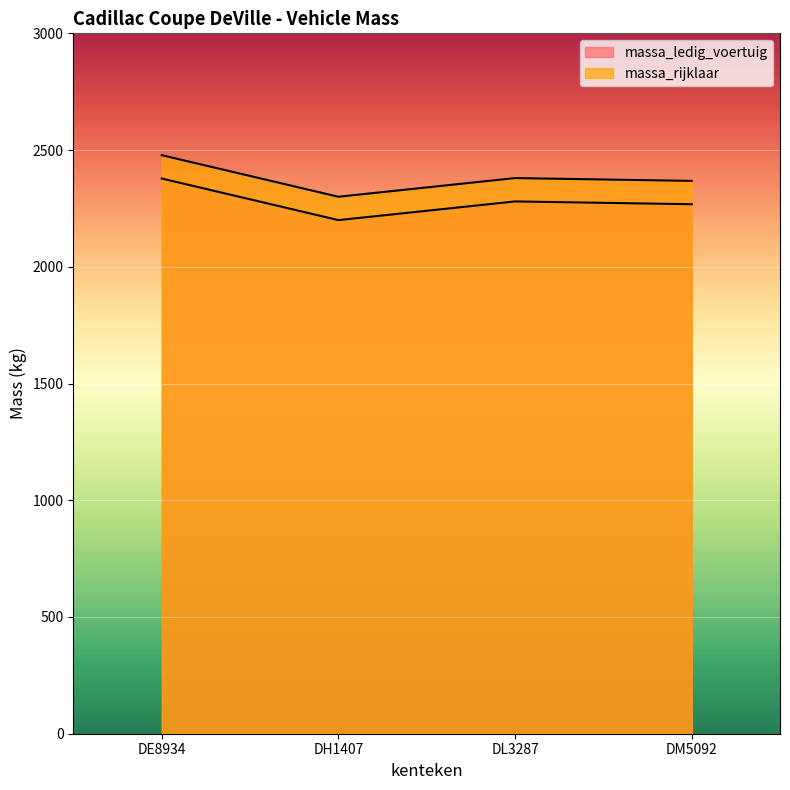

Does the chart display data point markers on the line(s)?

No